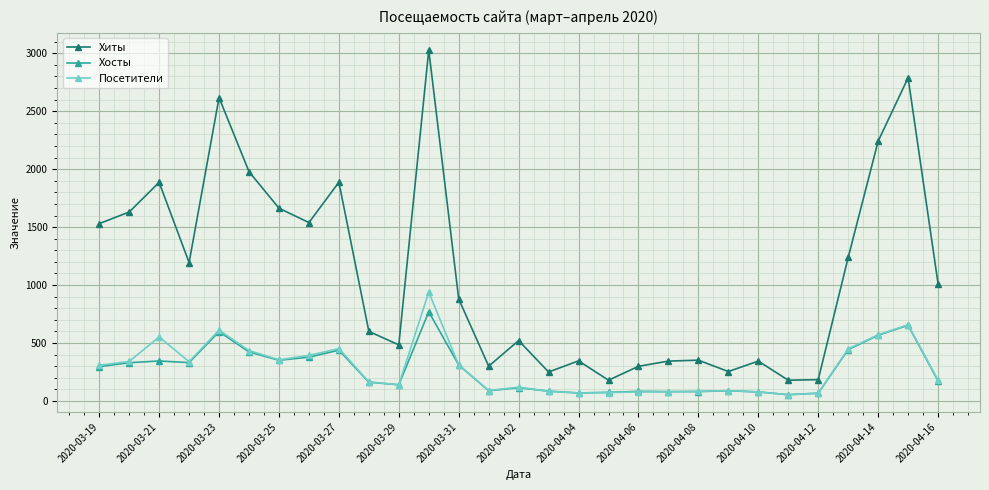

What is the maximum value for Хосты?

769